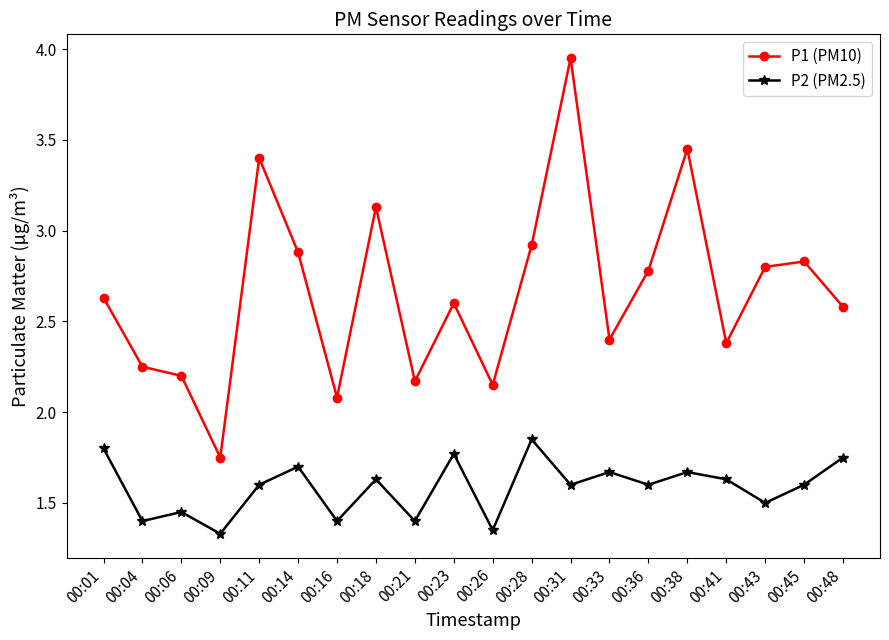

At which category is the sum across all series the highest?

00:31